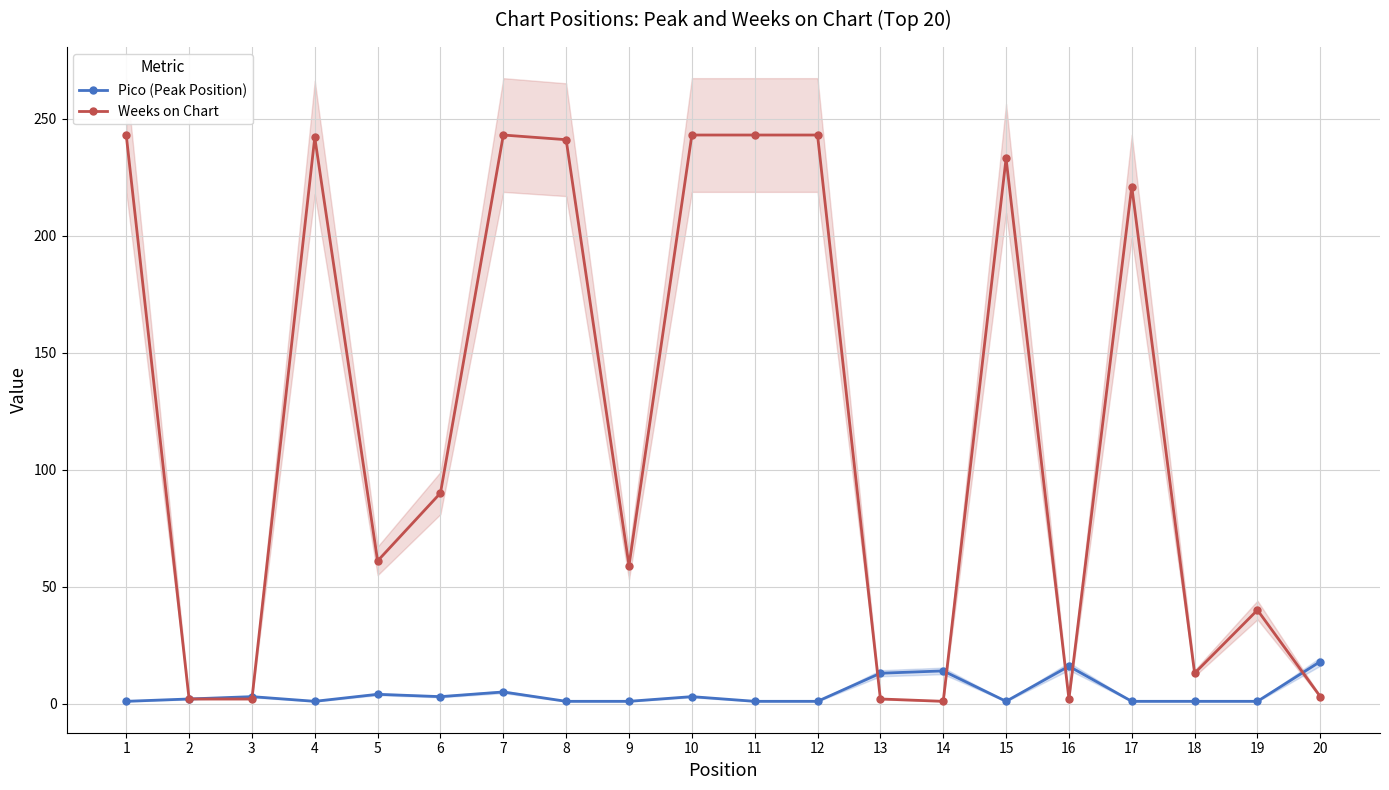

At which label does Weeks on Chart reach its minimum?

14